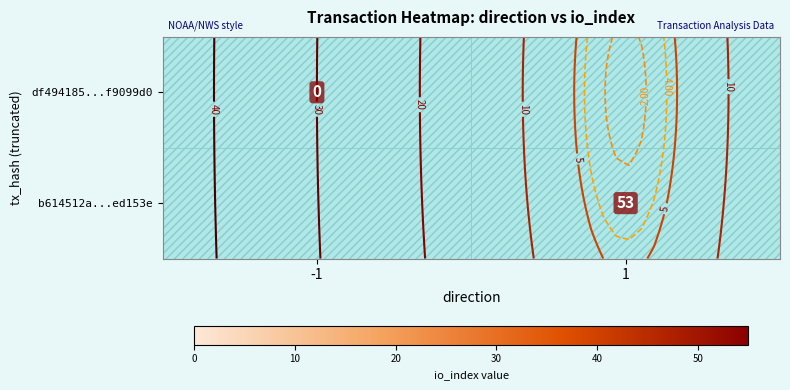

The b614512a...ed153e series shows 53.0 at 1. True or false?

True